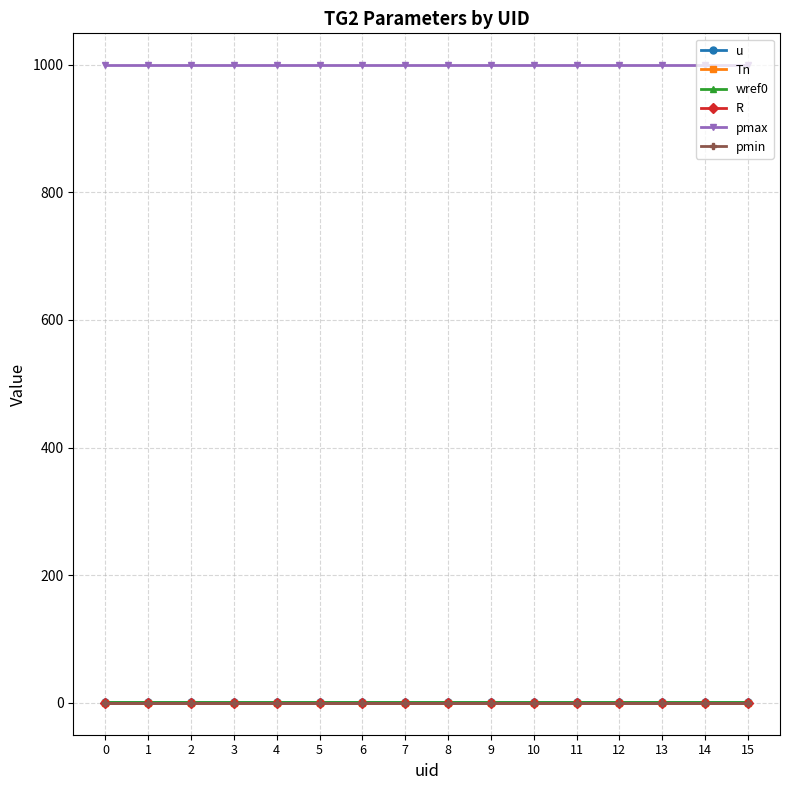

Does the chart have visible grid lines?

Yes